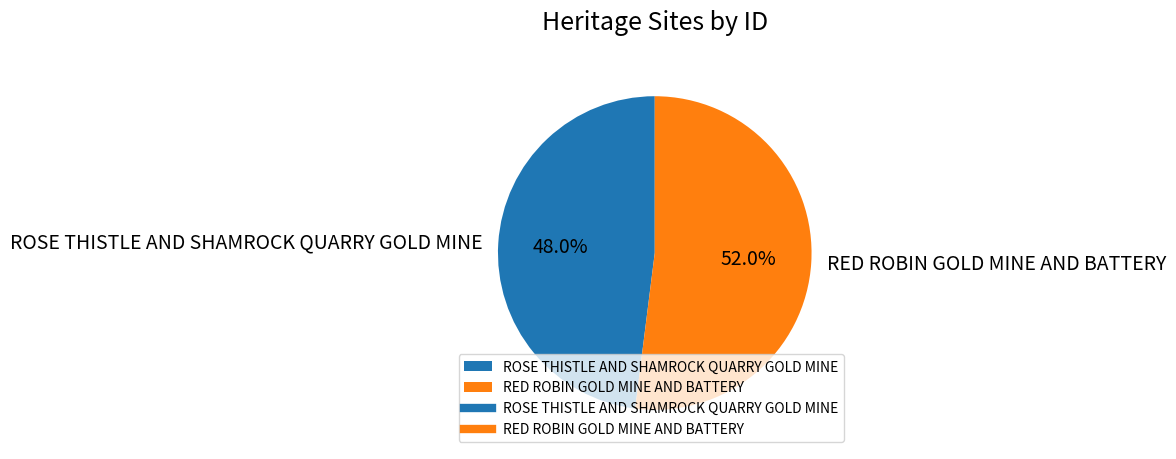

Is RED ROBIN GOLD MINE AND BATTERY the majority of the pie?

Yes